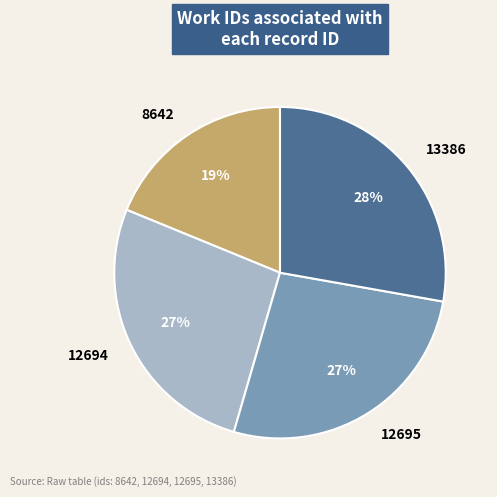

Do 12695 and 8642 together represent more than half of the pie?

No